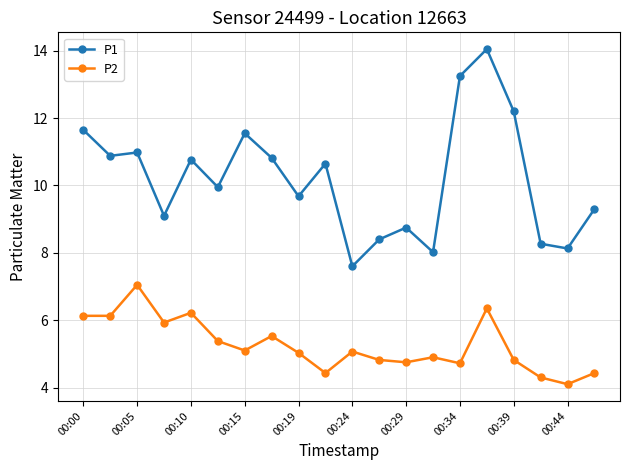

What are all the series names shown in the legend?

P1, P2